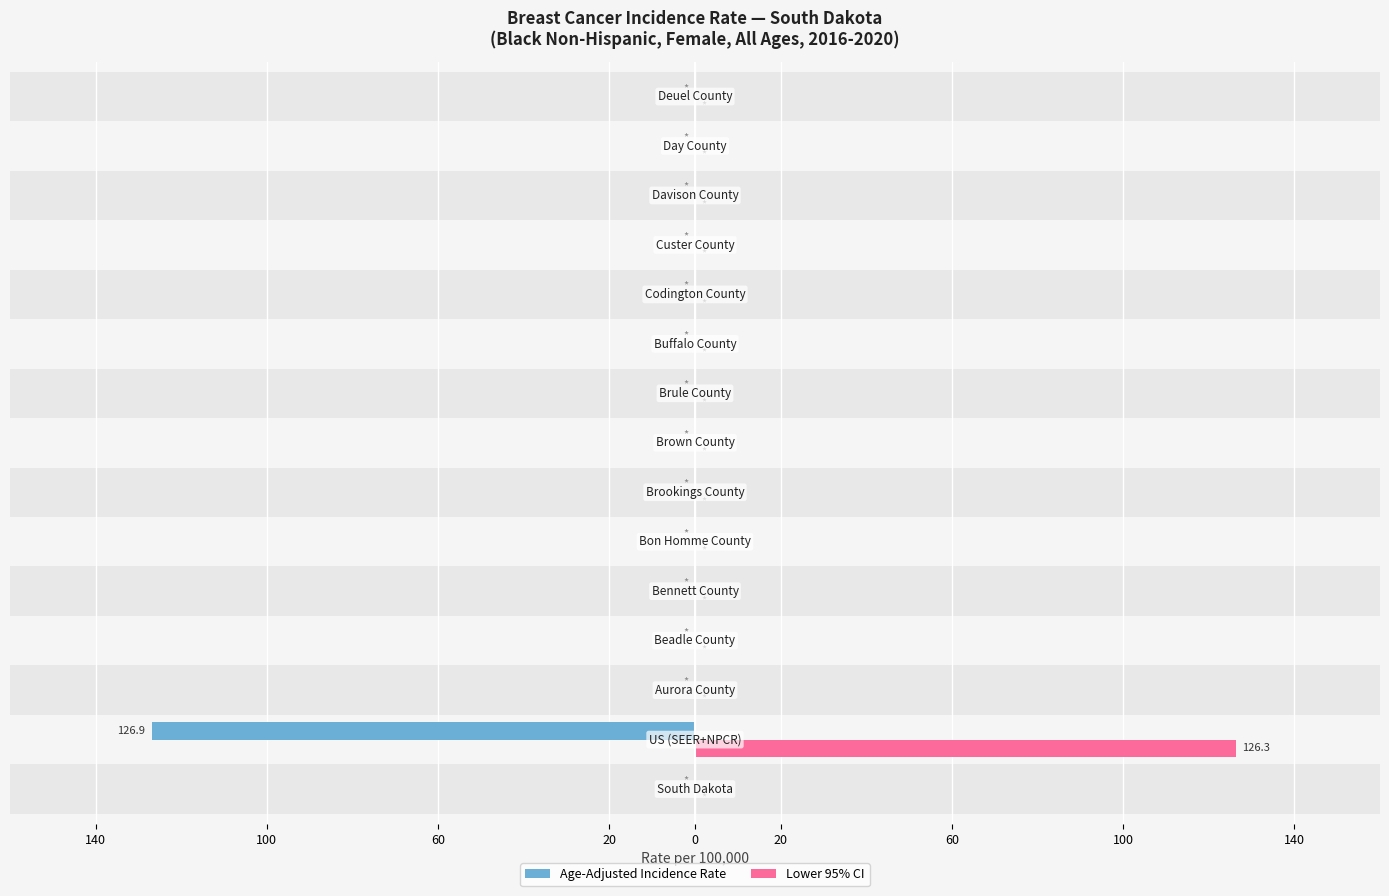

Reading right to left, transcribe all the data shown in this chart.

Age-Adjusted Incidence Rate: 0.0	0.0	0.0	0.0	0.0	0.0	0.0	0.0	0.0	0.0	0.0	0.0	0.0	-126.9	0.0
Lower 95% CI: 0.0	0.0	0.0	0.0	0.0	0.0	0.0	0.0	0.0	0.0	0.0	0.0	0.0	126.3	0.0